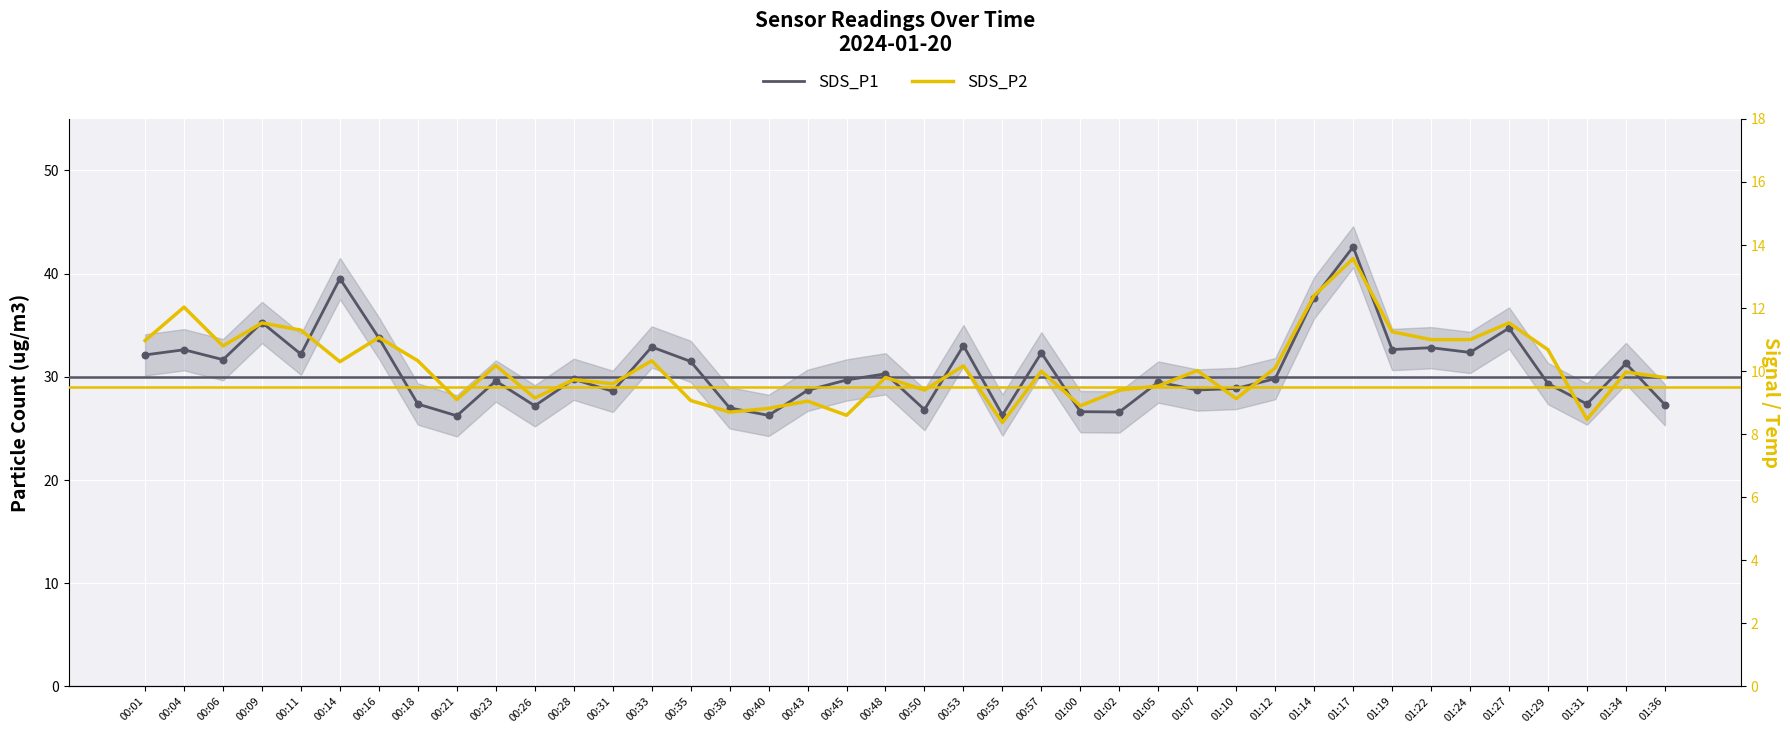

Is the value of SDS_P1 at 00:50 greater than the value of SDS_P2 at 00:38?

Yes